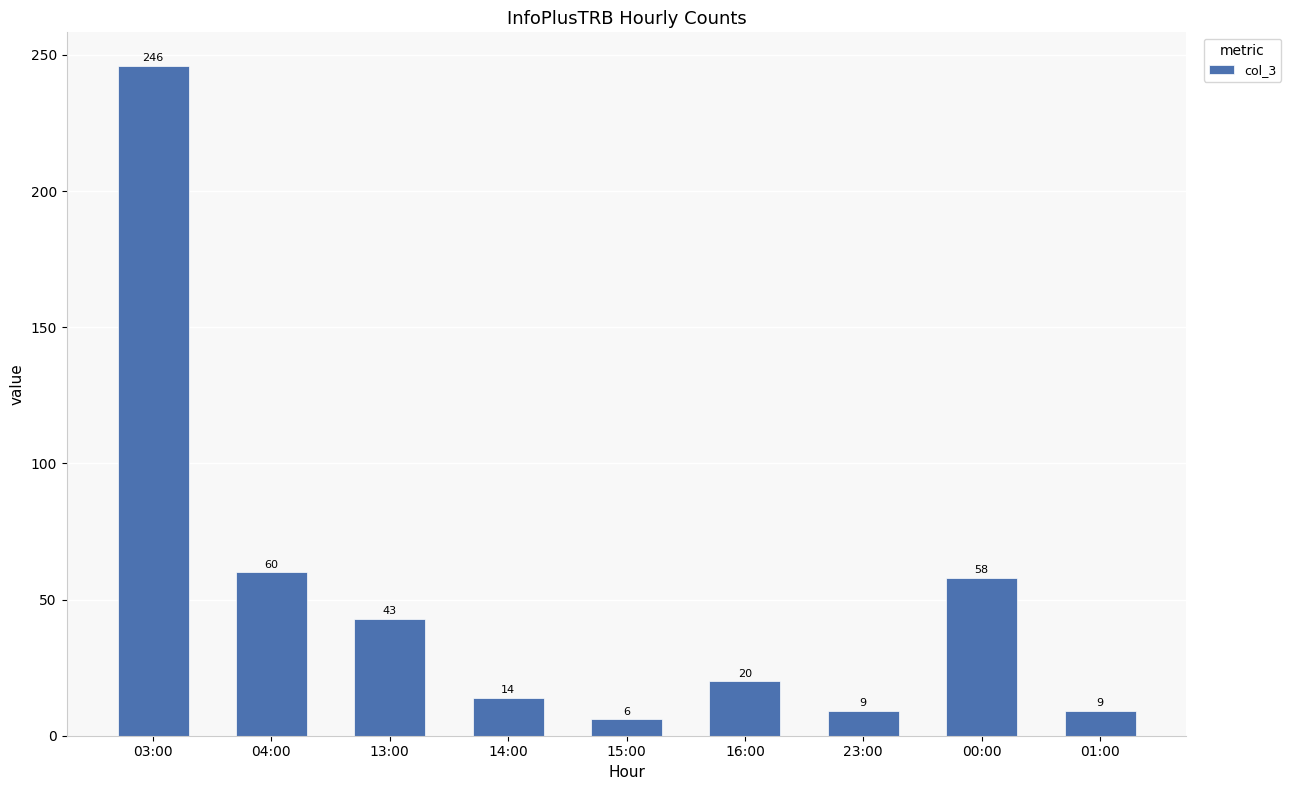

Reading left to right, transcribe all the data shown in this chart.

246	60	43	14	6	20	9	58	9